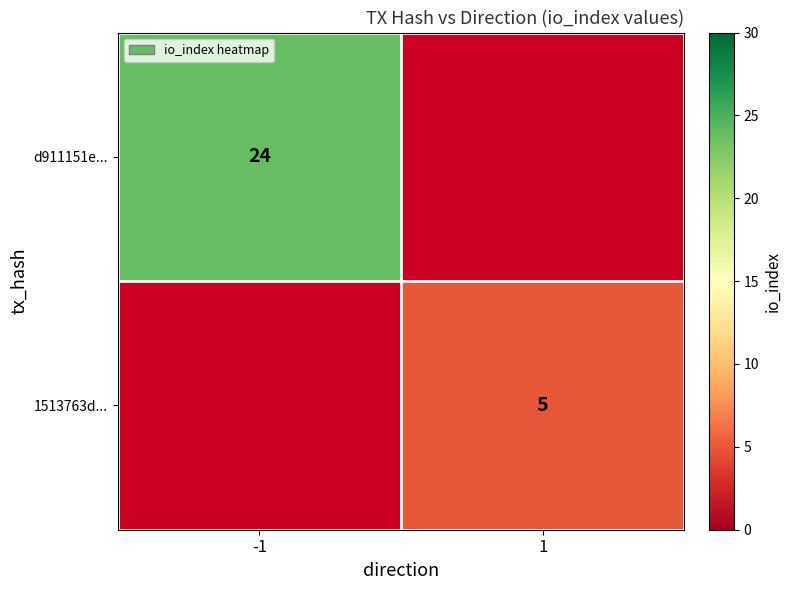

The 1513763d... series shows 5 at 1. True or false?

True